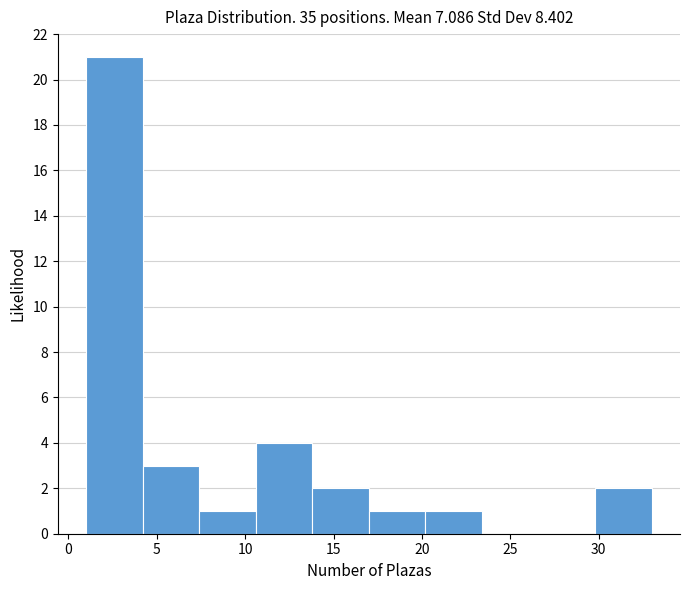

Which range on the x-axis has the tallest bar?

1.0 to 4.2